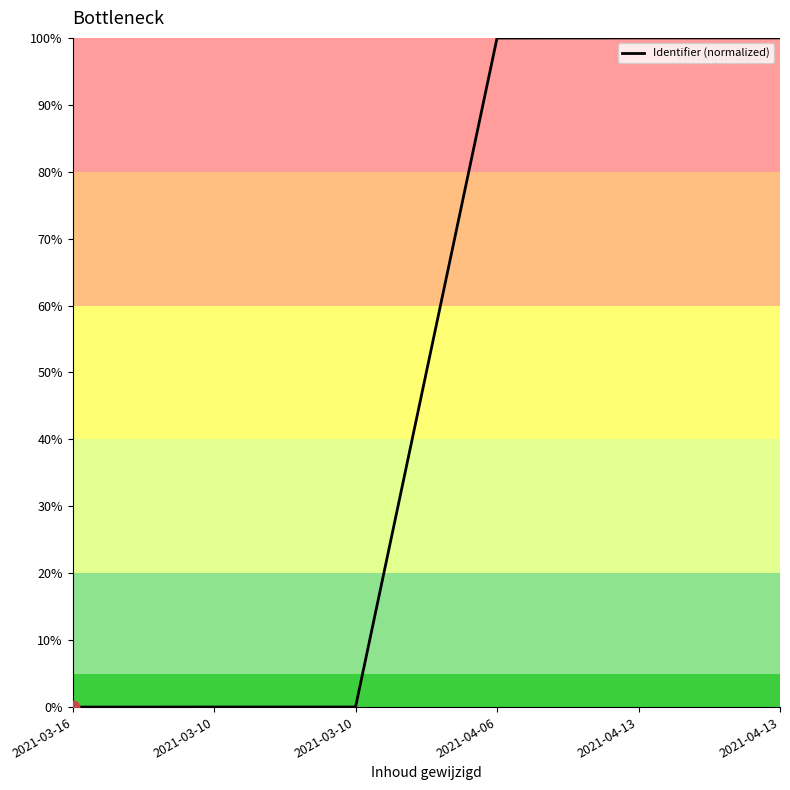

How many lines are shown in the chart?

1